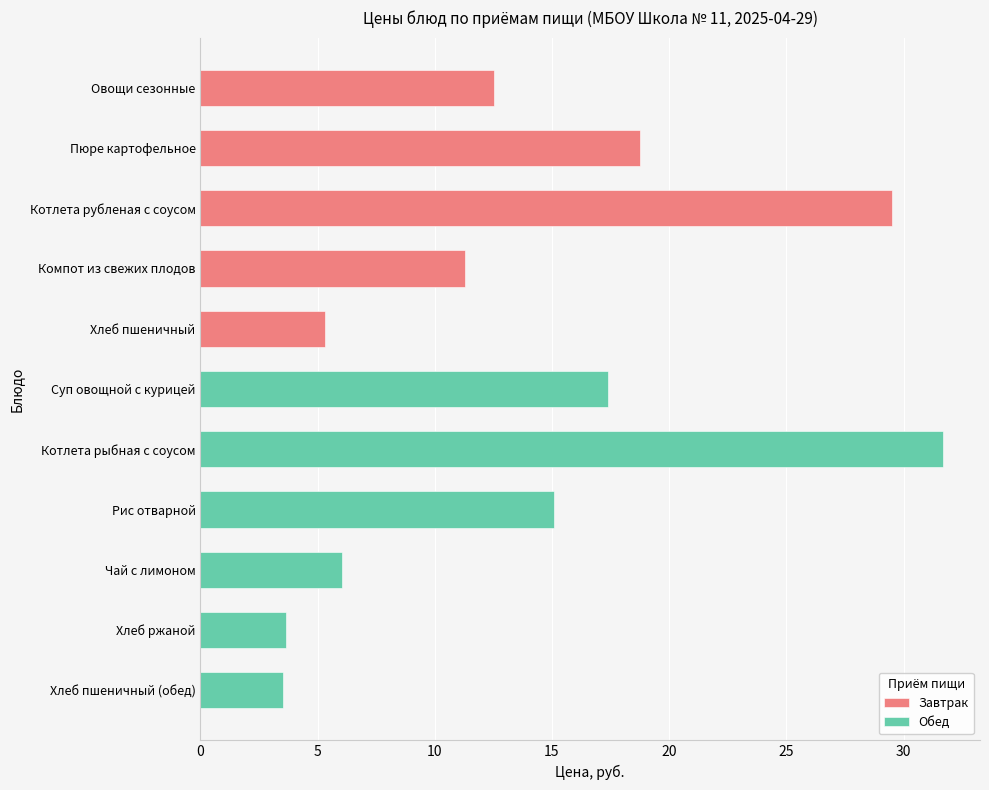

How many values in the Обед series exceed 3?

6